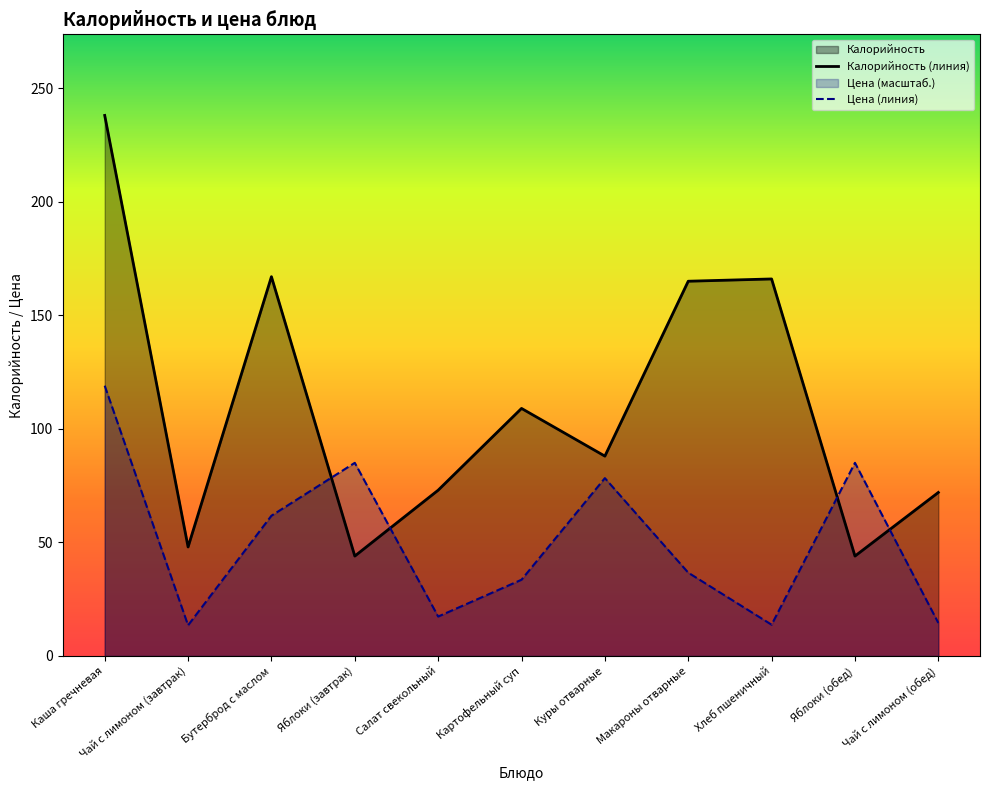

At which label is Калорийность (линия) closest to 141?

Макароны отварные